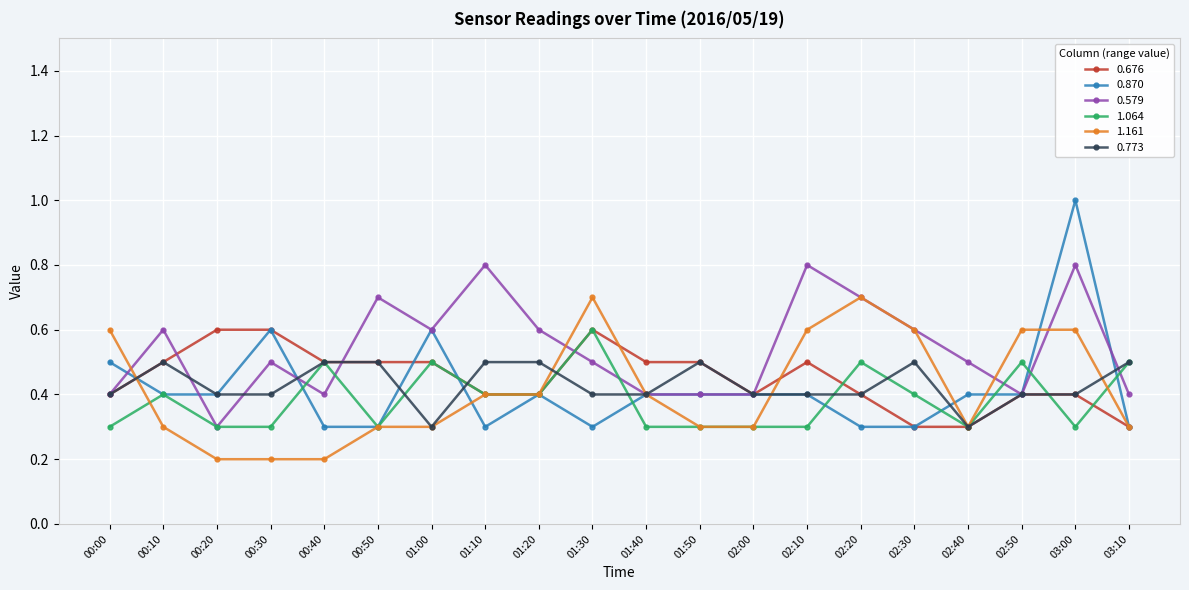

What is the approximate value of 1.161 at 02:50?

0.6